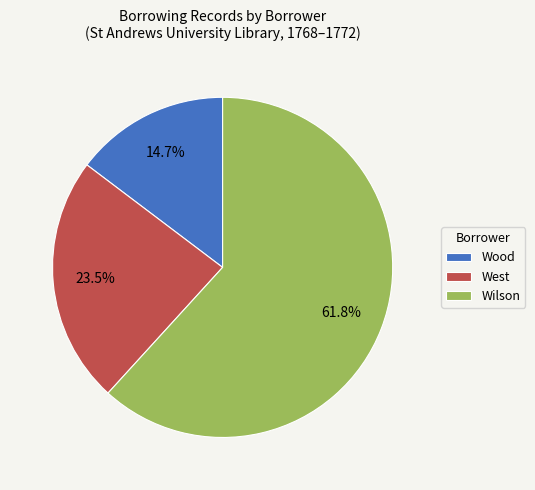

Do Wilson and Wood together represent more than half of the pie?

Yes